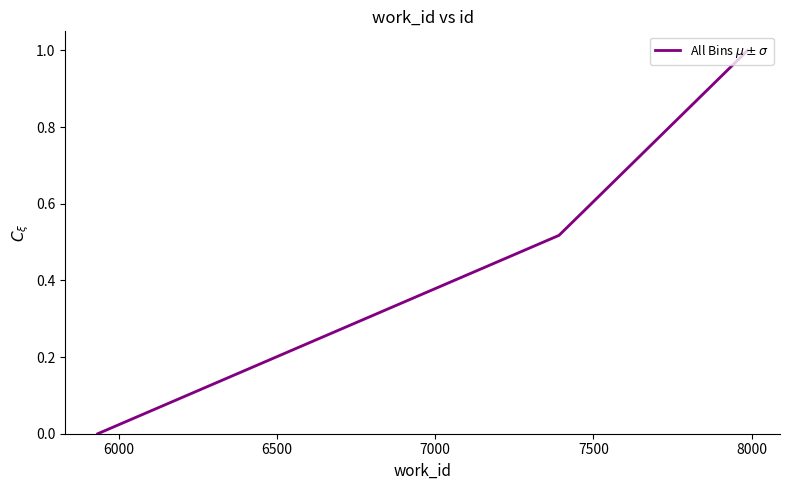

How many lines are shown in the chart?

1